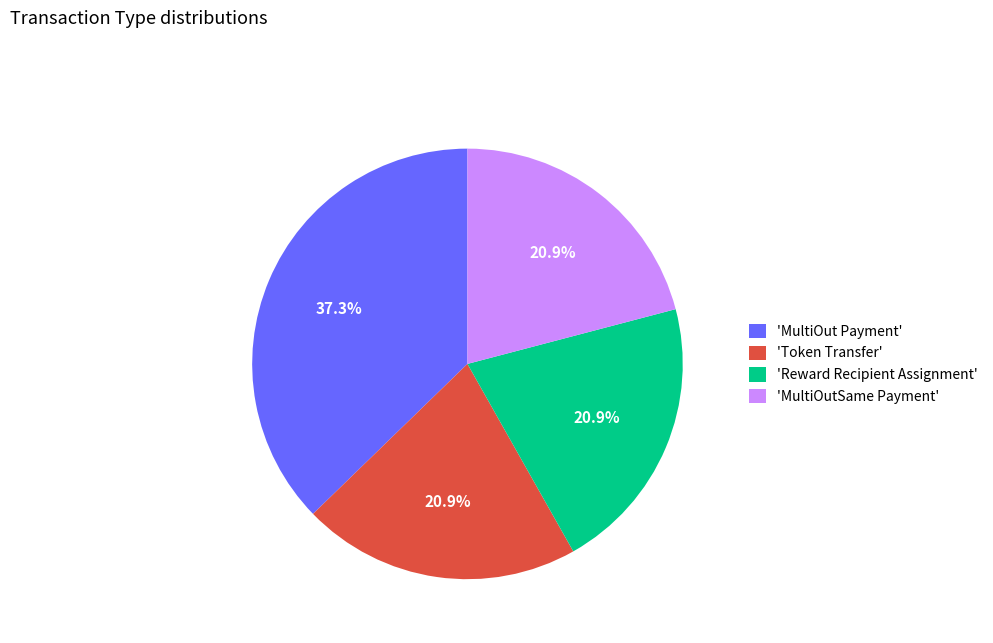

How many segments does this pie chart have?

4